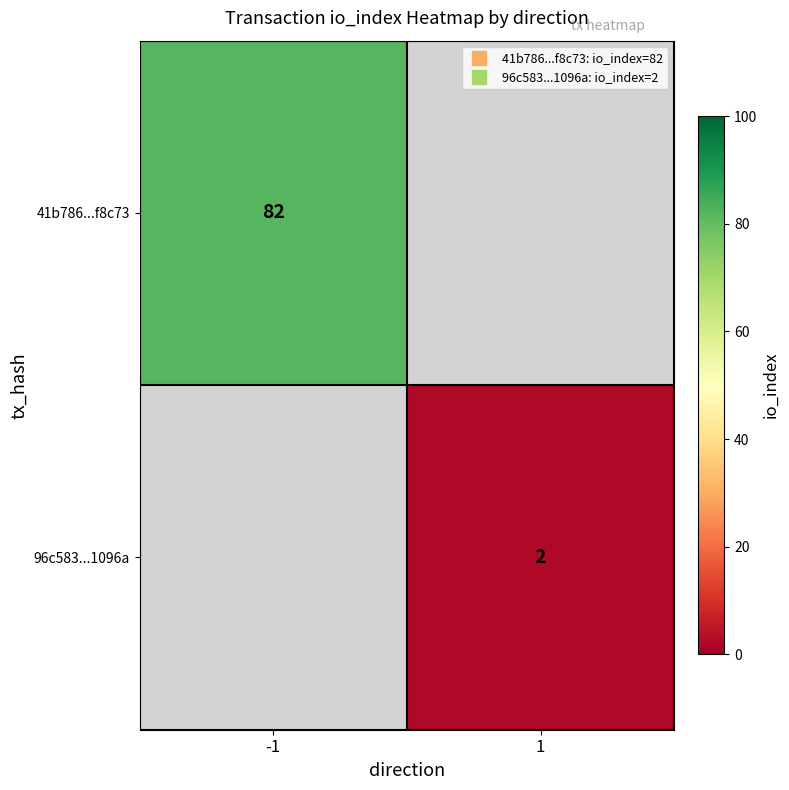

Which series has the largest range (max minus min)?

41b786...f8c73